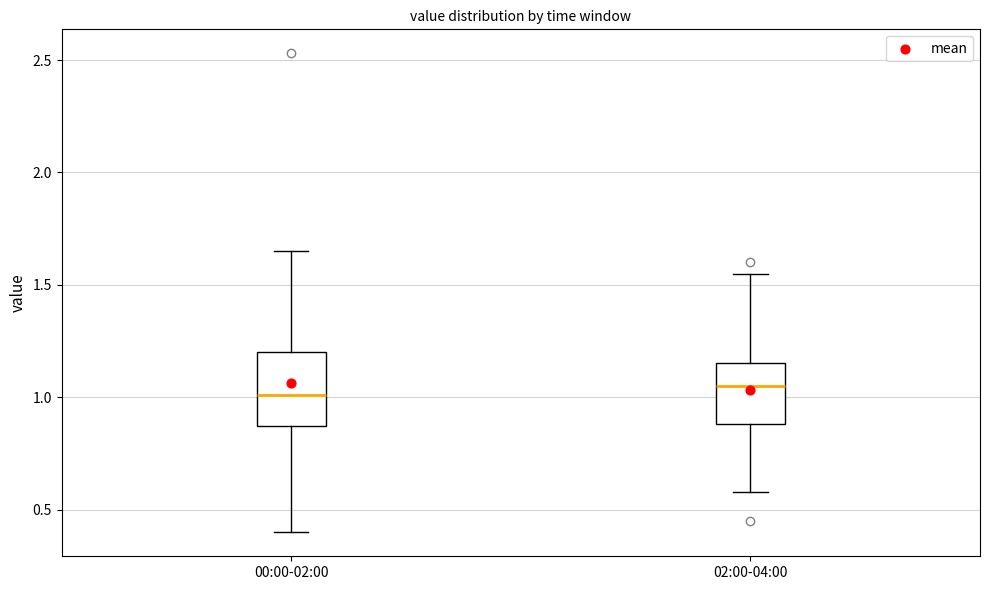

Where is the upper edge of the box for 00:00-02:00 on the y-axis? The values are not printed on the chart, so give them approximately, as read against the axis.

1.20